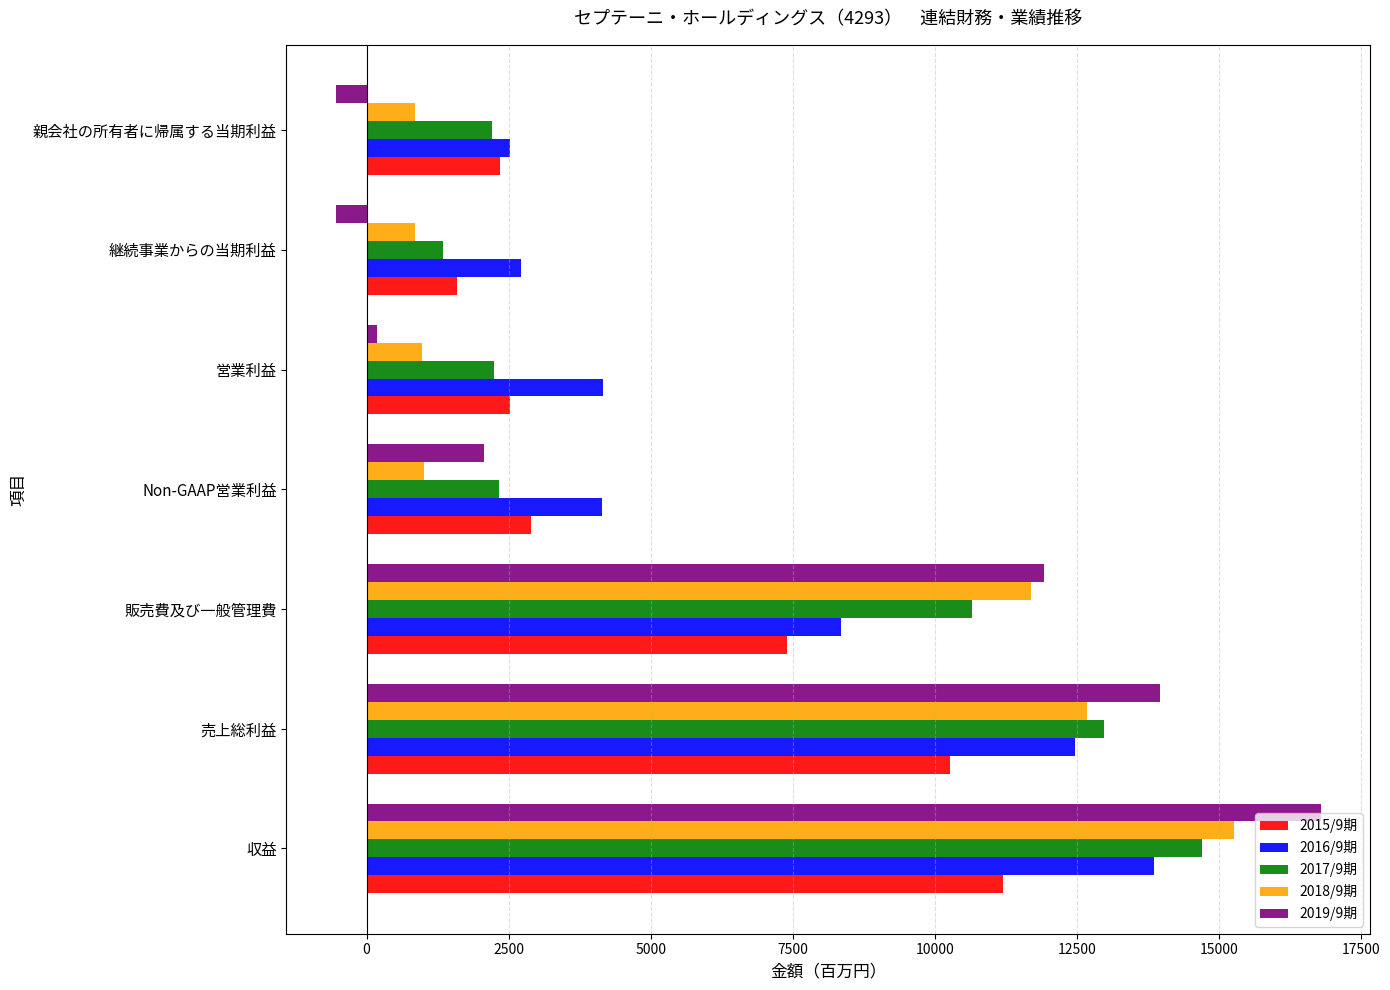

Is the value of 2018/9期 at 販売費及び一般管理費 greater than the value of 2017/9期 at 親会社の所有者に帰属する当期利益?

Yes